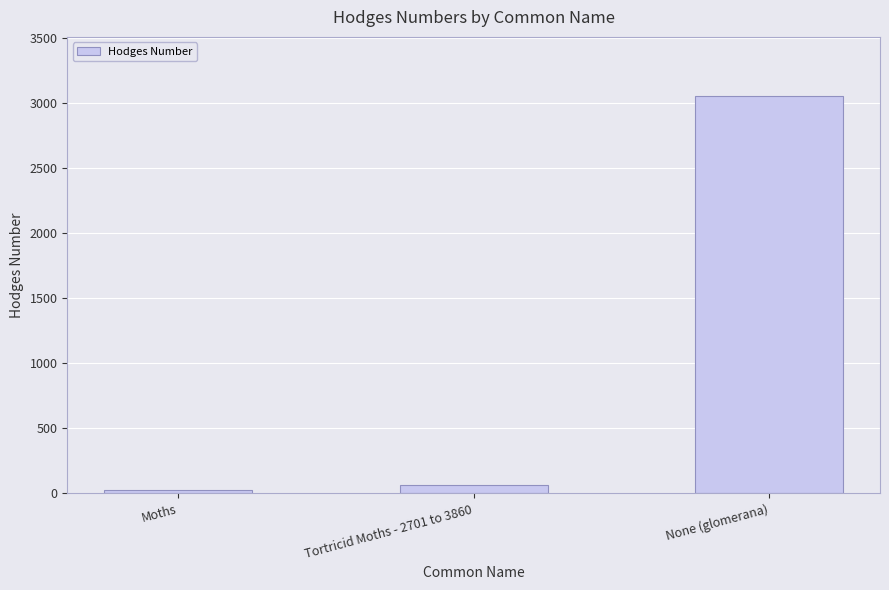

Where does the data first go above 62?

Tortricid Moths - 2701 to 3860